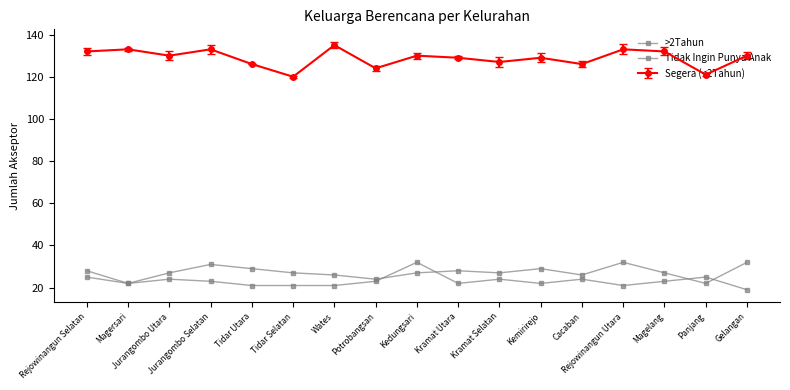

In >2Tahun, how many points are lower than both neighbors (excluding endpoints)?

5